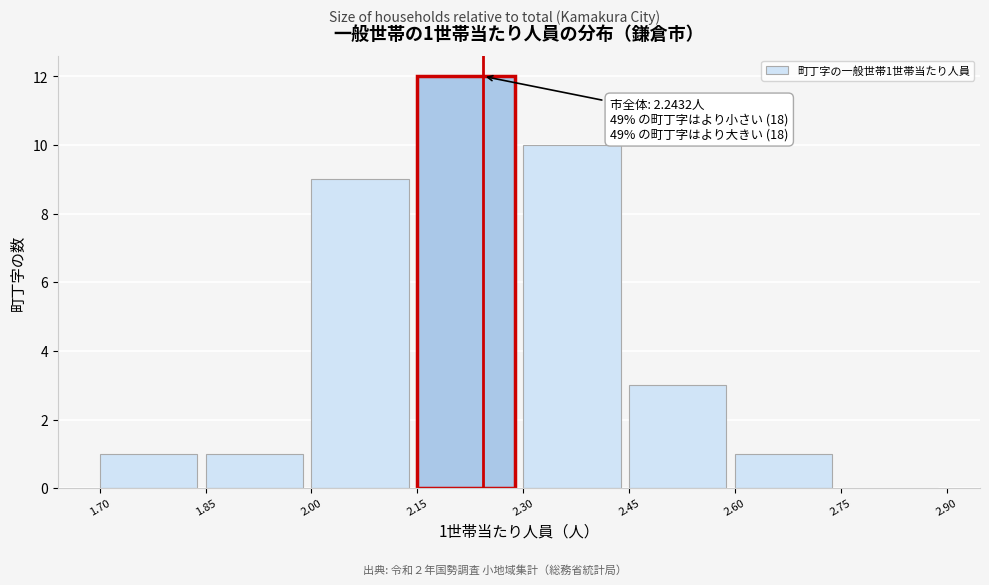

Which range on the x-axis has the tallest bar?

2.15 to 2.30